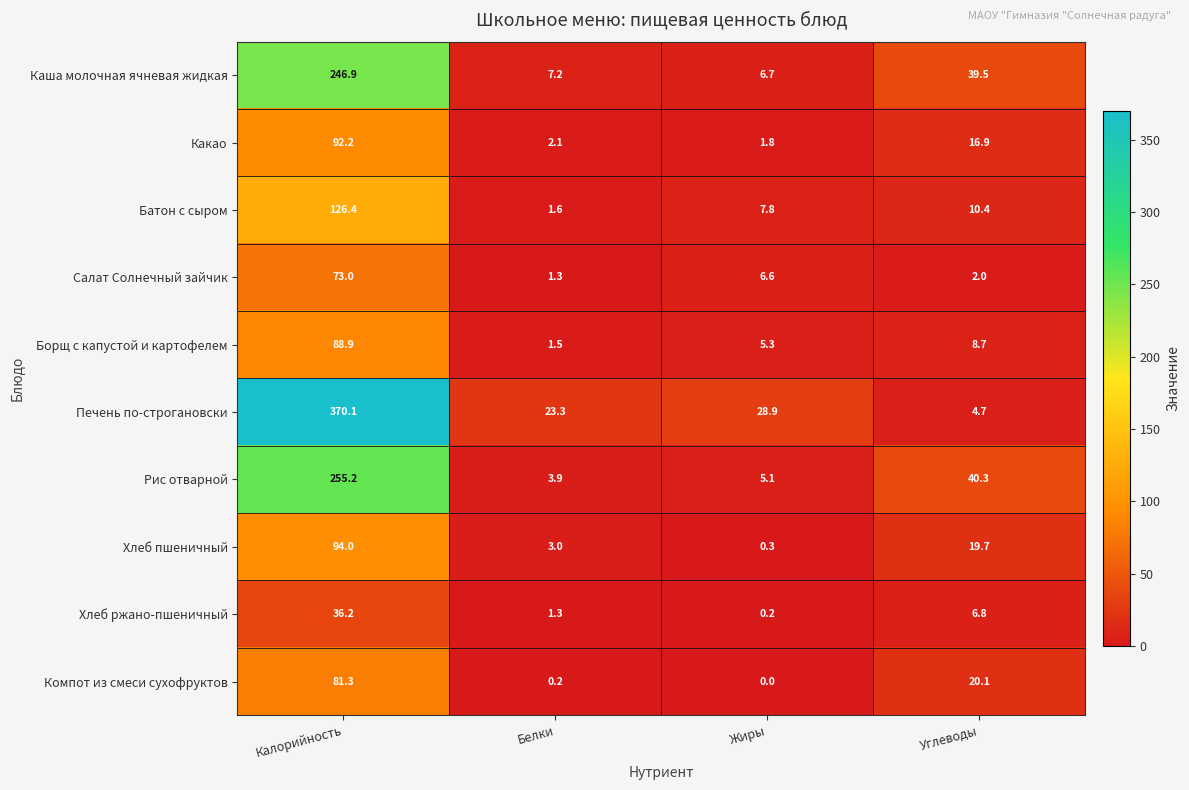

Which series has the largest range (max minus min)?

Печень по-строгановски